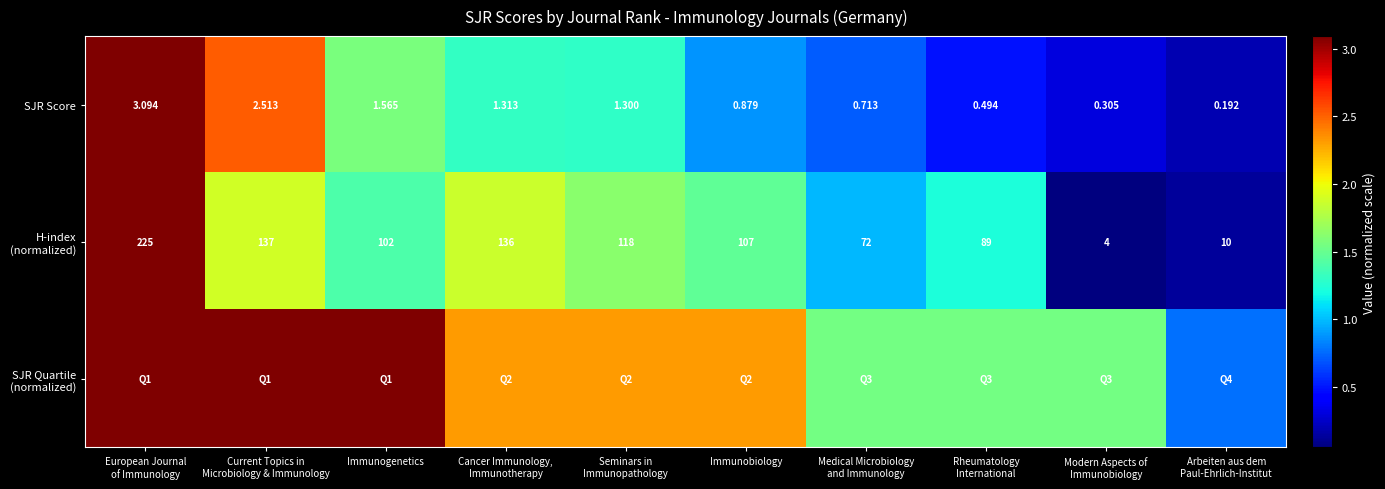

What is the difference between the highest and lowest values at Current Topics in
Microbiology & Immunology?

1.2